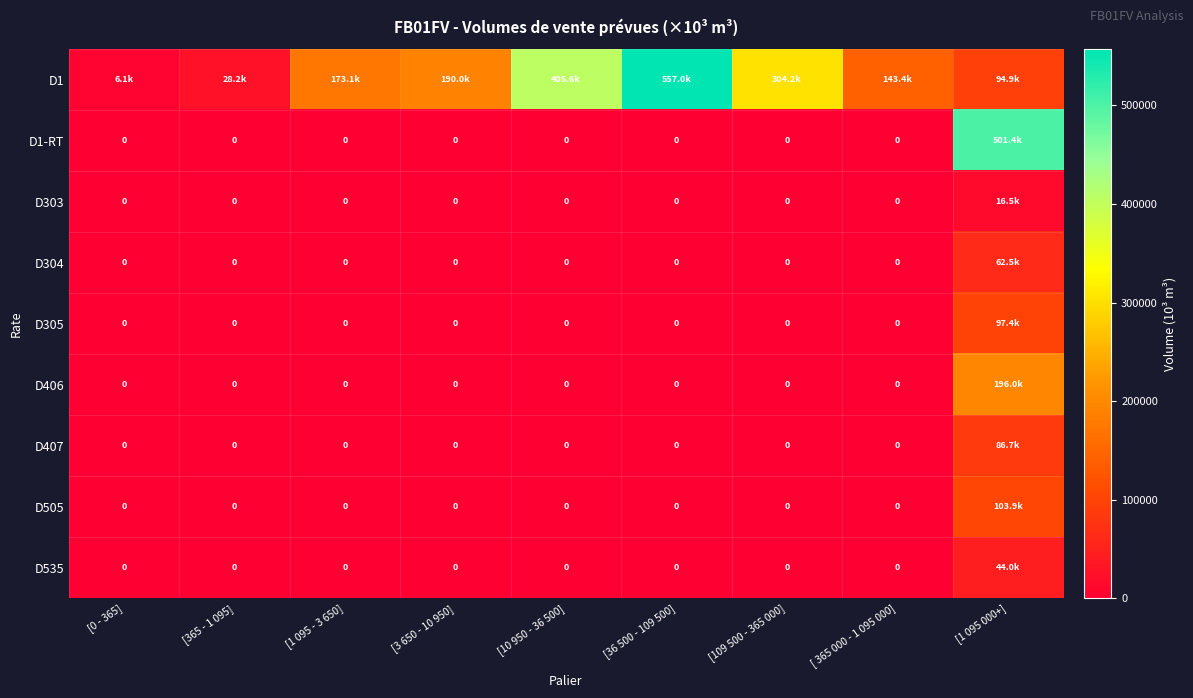

Where is D305 nearest to the value 48677?

[0 - 365]